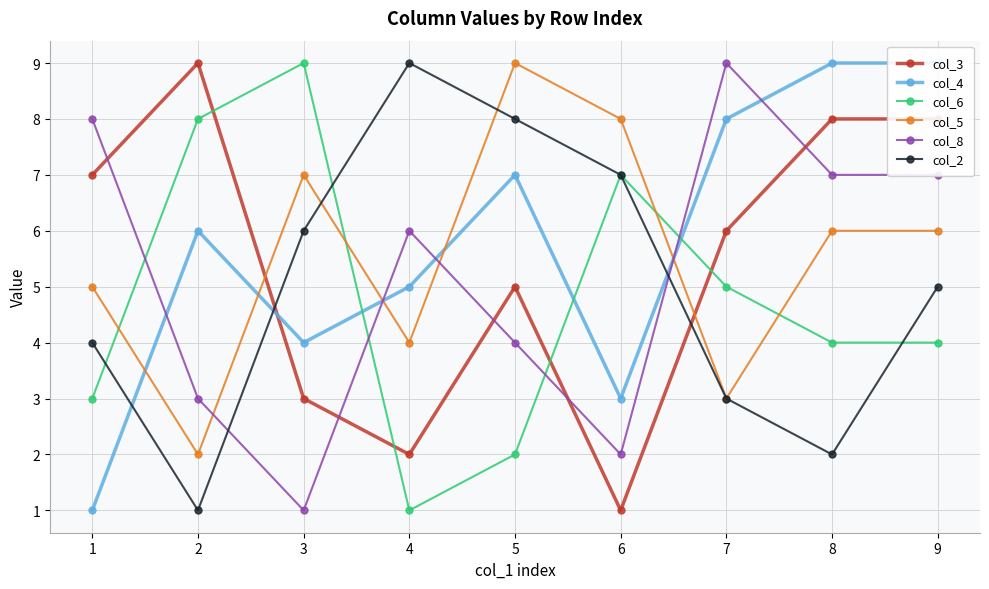

What are all the series names shown in the legend?

col_3, col_4, col_6, col_5, col_8, col_2